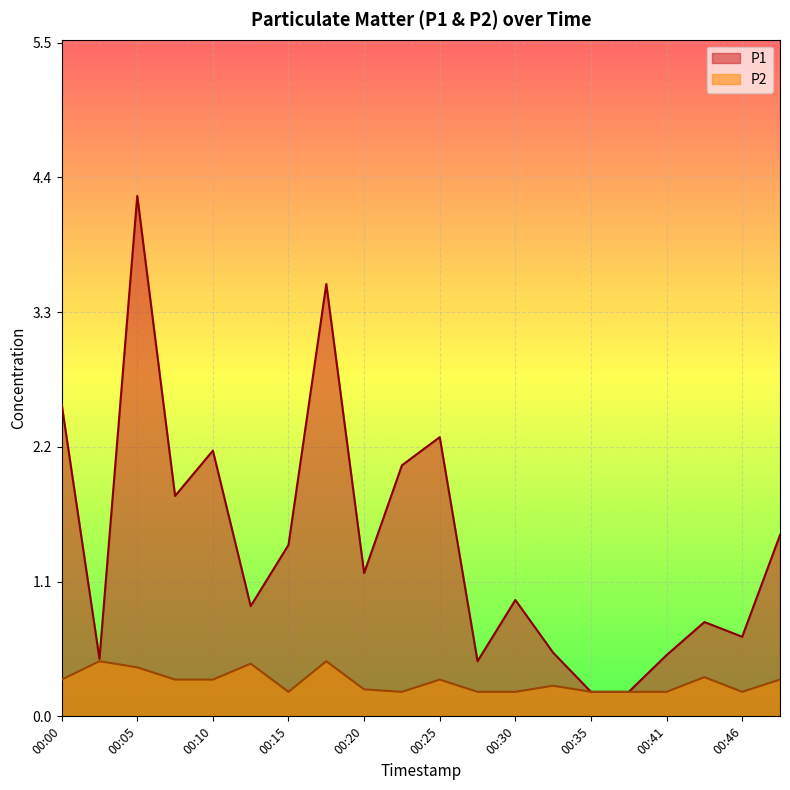

Count the number of data series in this chart.

2